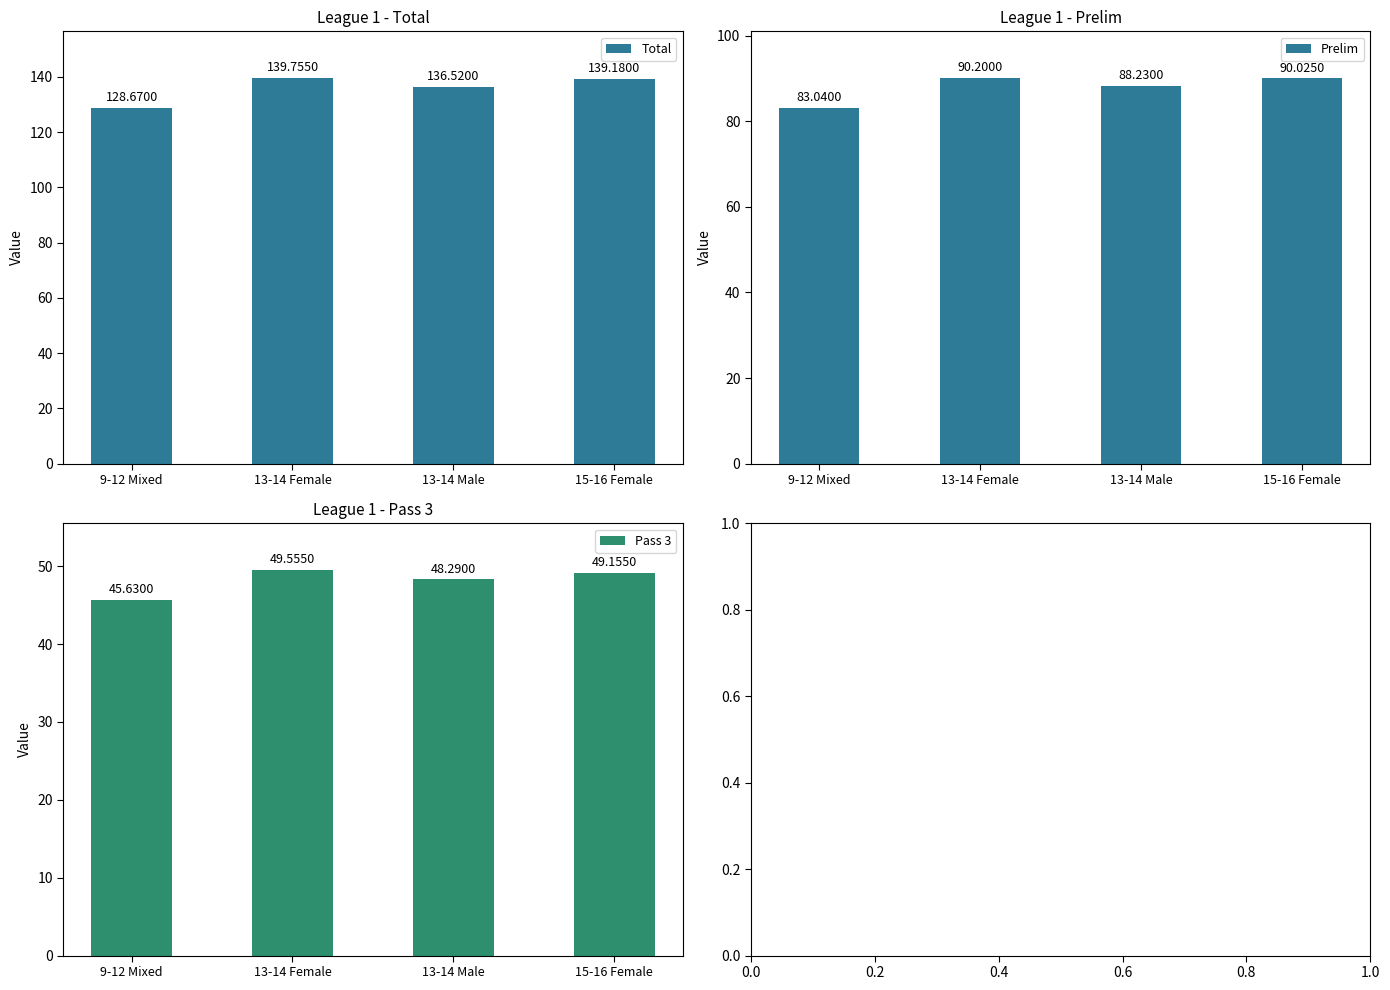

Are the bars horizontal?

No